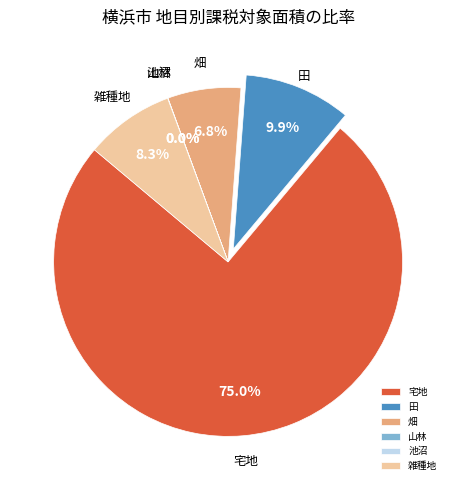

Which has a higher value, 宅地 or 雑種地?

宅地